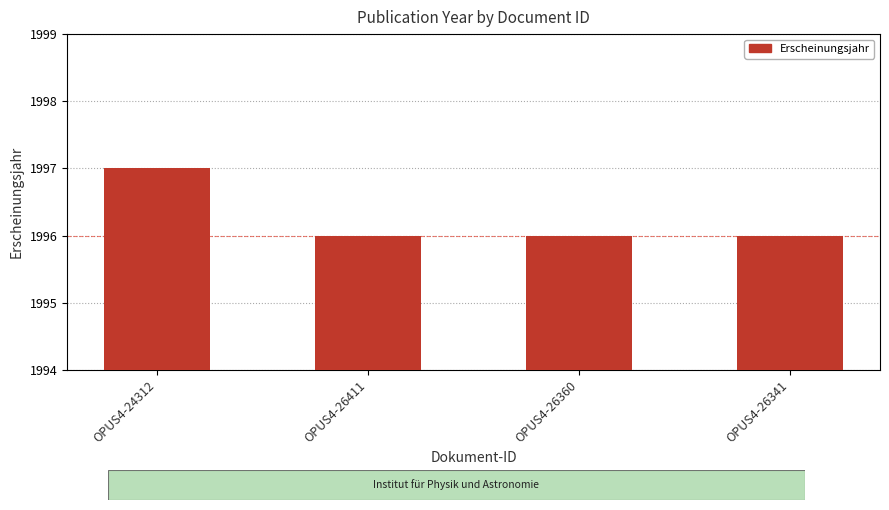

Approximately how many times larger is the value at OPUS4-26360 compared to OPUS4-26341?

1.0